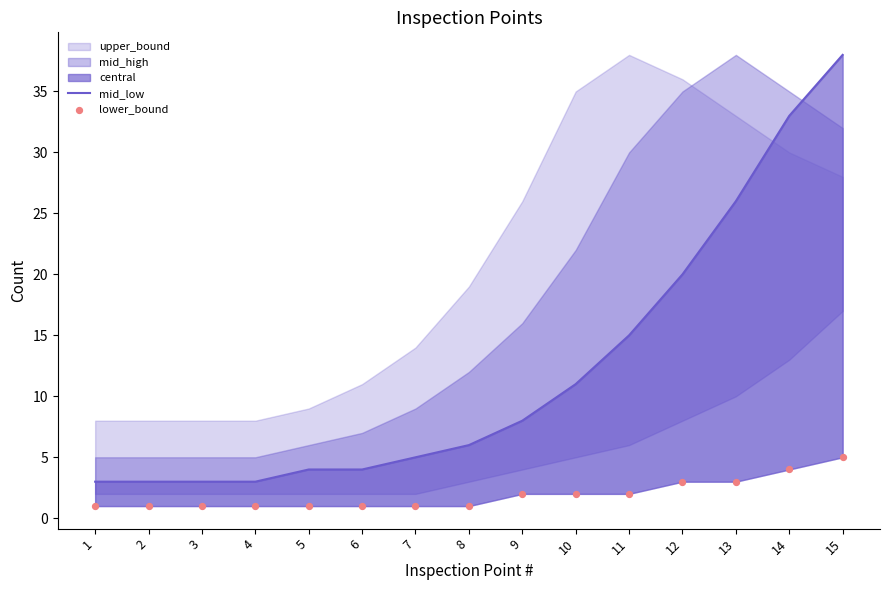

What is the total value across all series at 12?

23